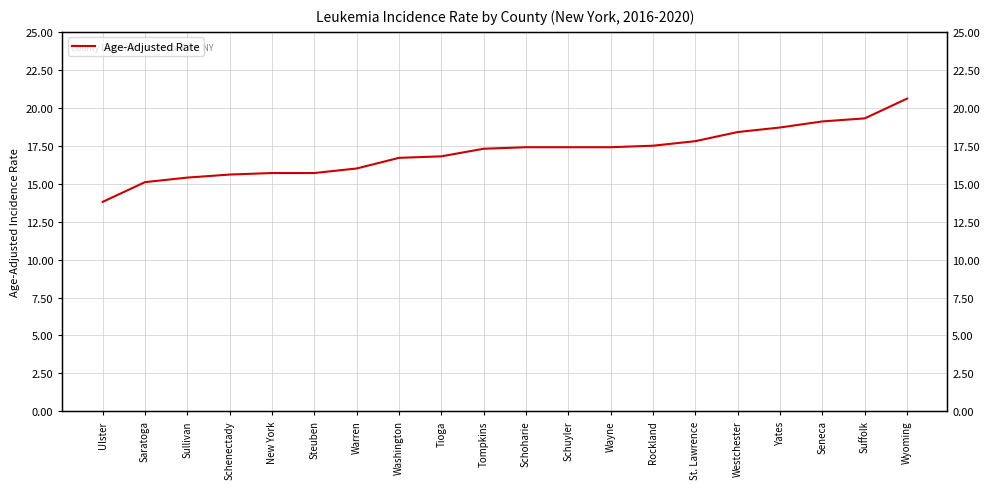

Is it true that the value at Saratoga is 15.1?

True